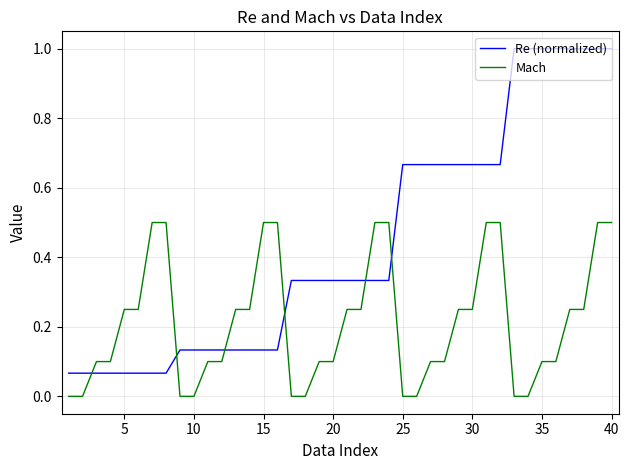

What are all the series names shown in the legend?

Re (normalized), Mach